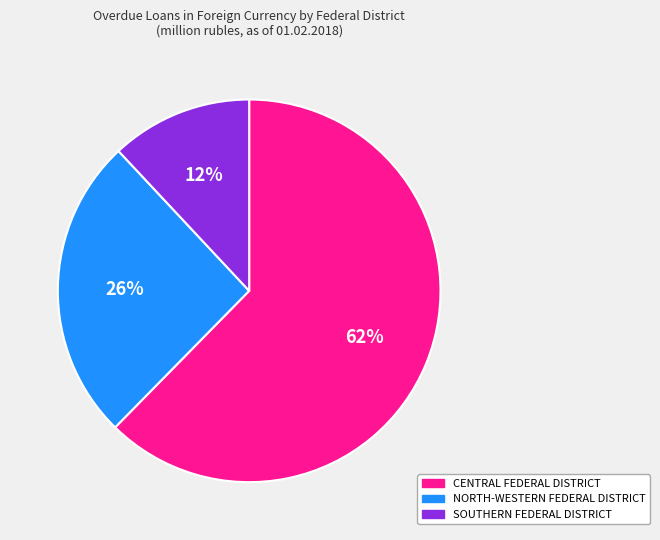

True or false: SOUTHERN FEDERAL DISTRICT accounts for 5% of the total.

False